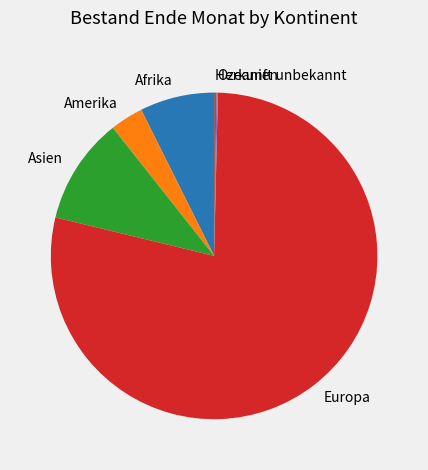

Which category has the biggest portion of the pie?

Europa